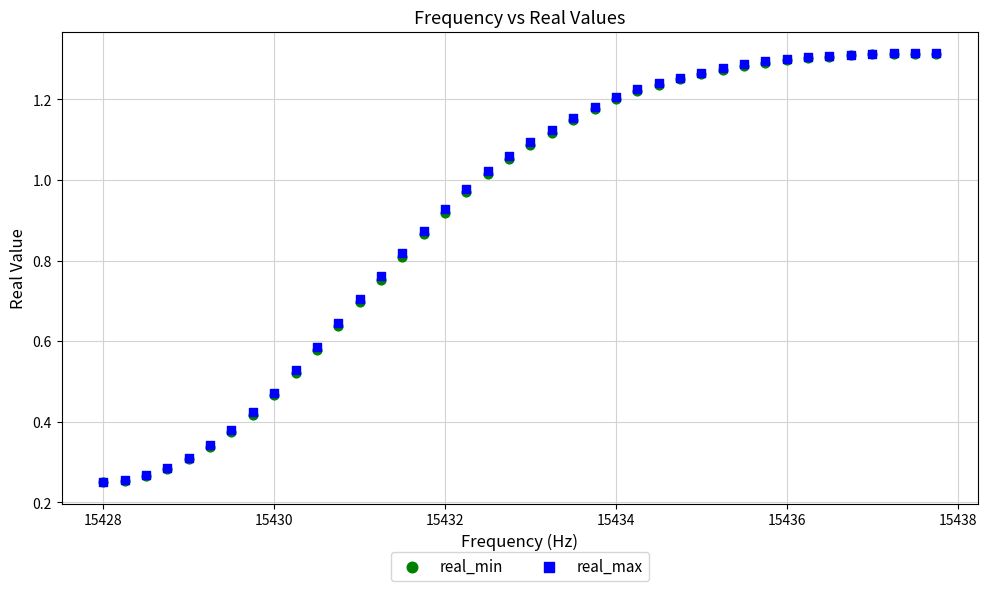

What are all the series names shown in the legend?

real_min, real_max